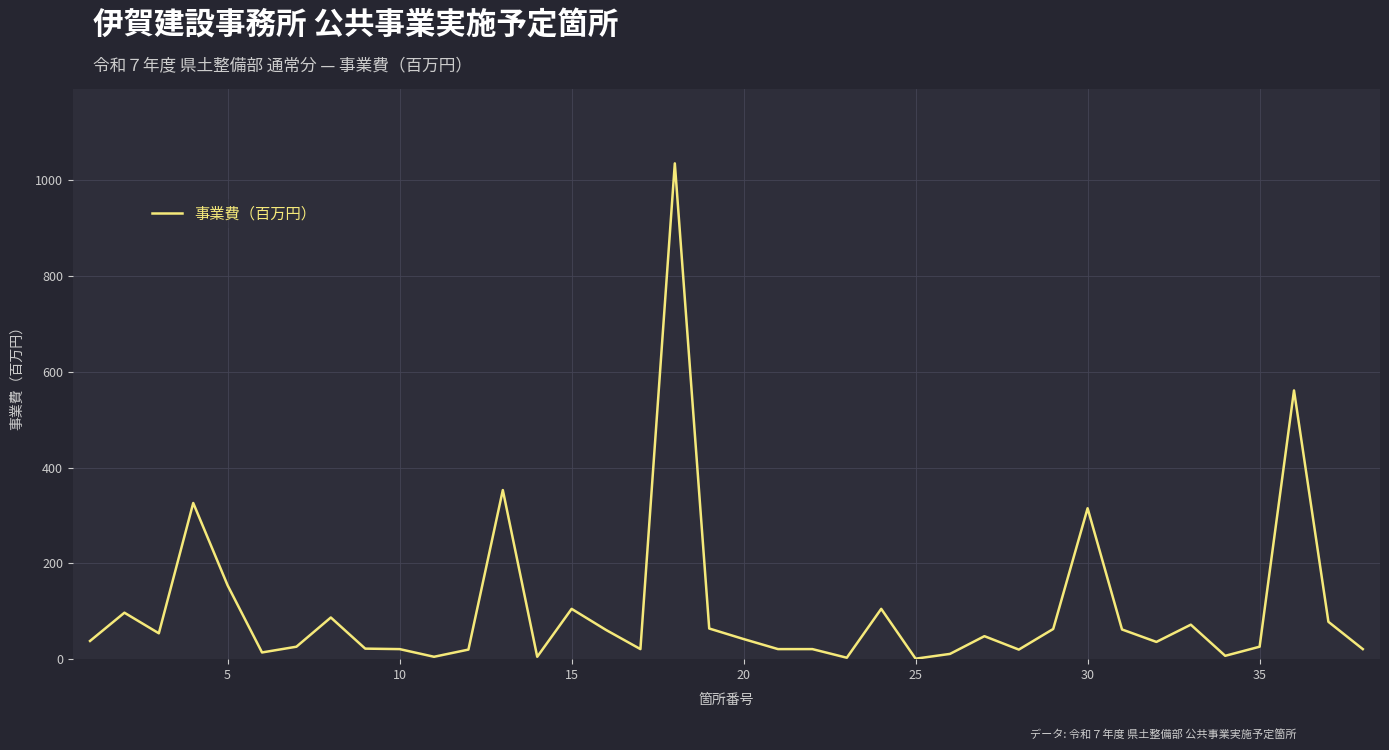

What is the sum of all values?

4021